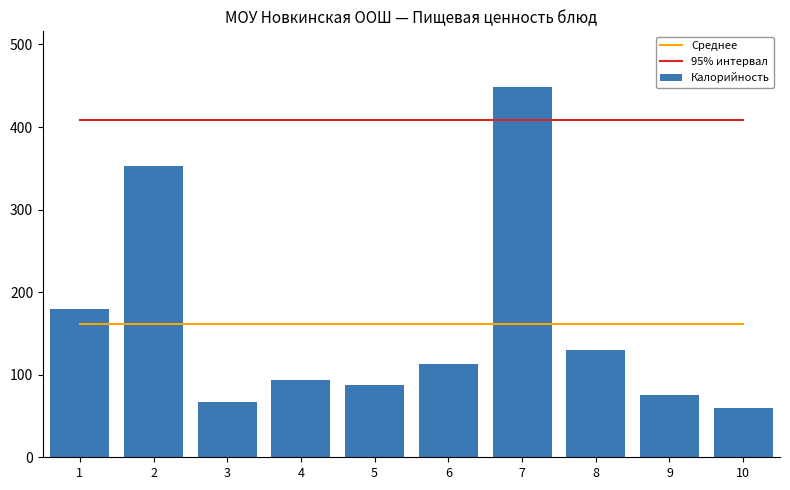

Is the value of Среднее at 2 greater than the value of Калорийность at 4?

Yes